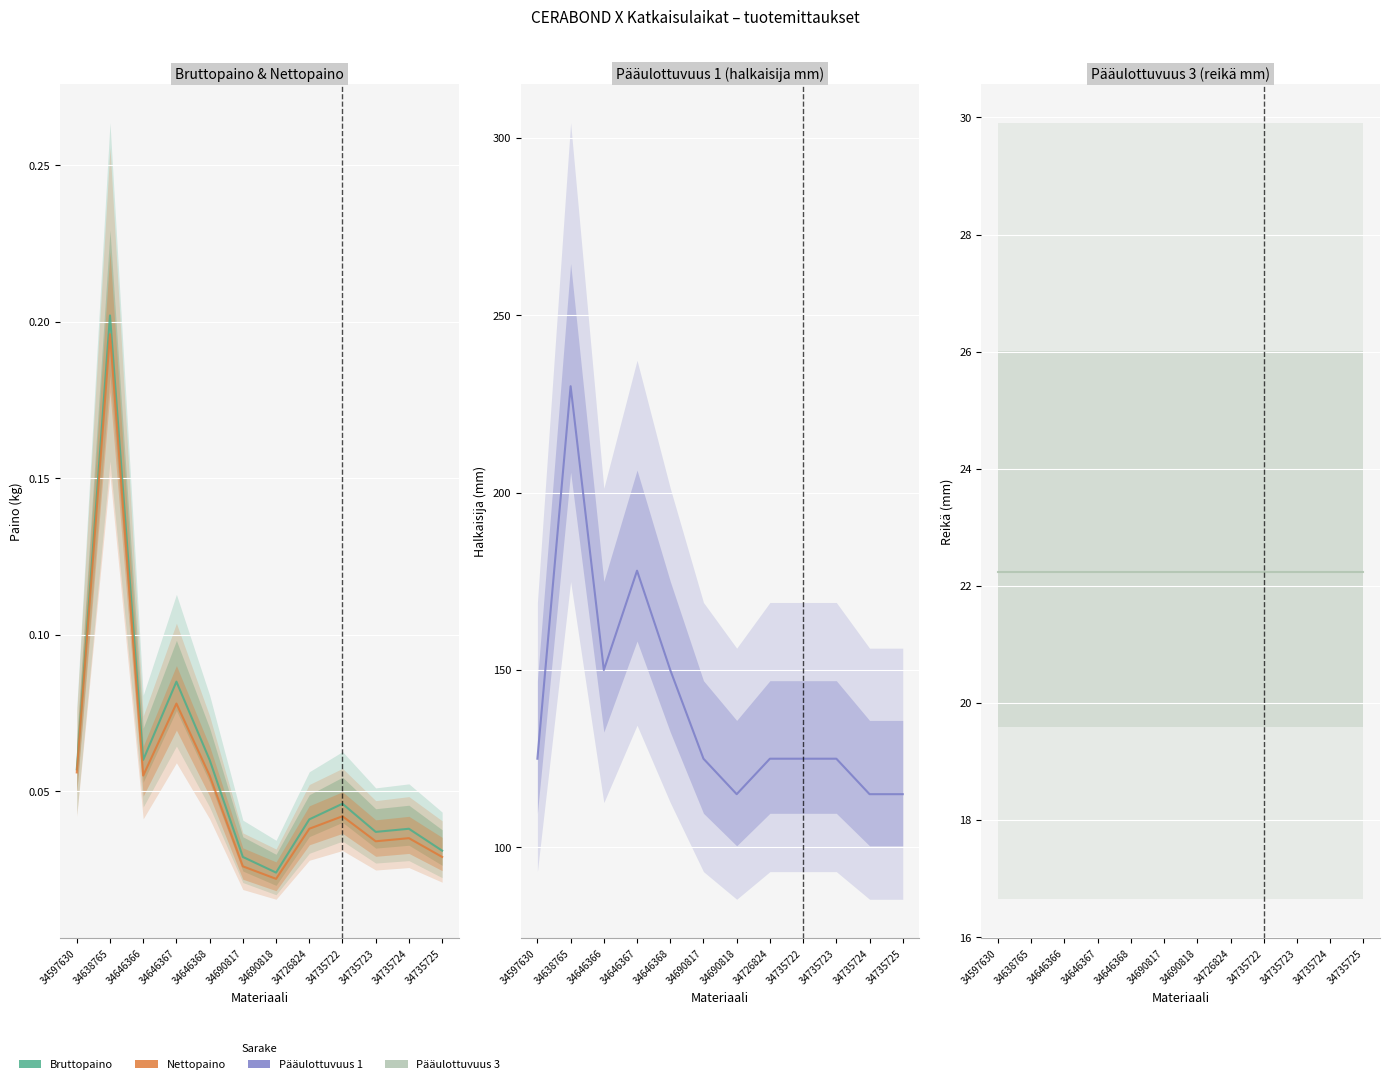

What is the maximum value shown in the chart?

230.0